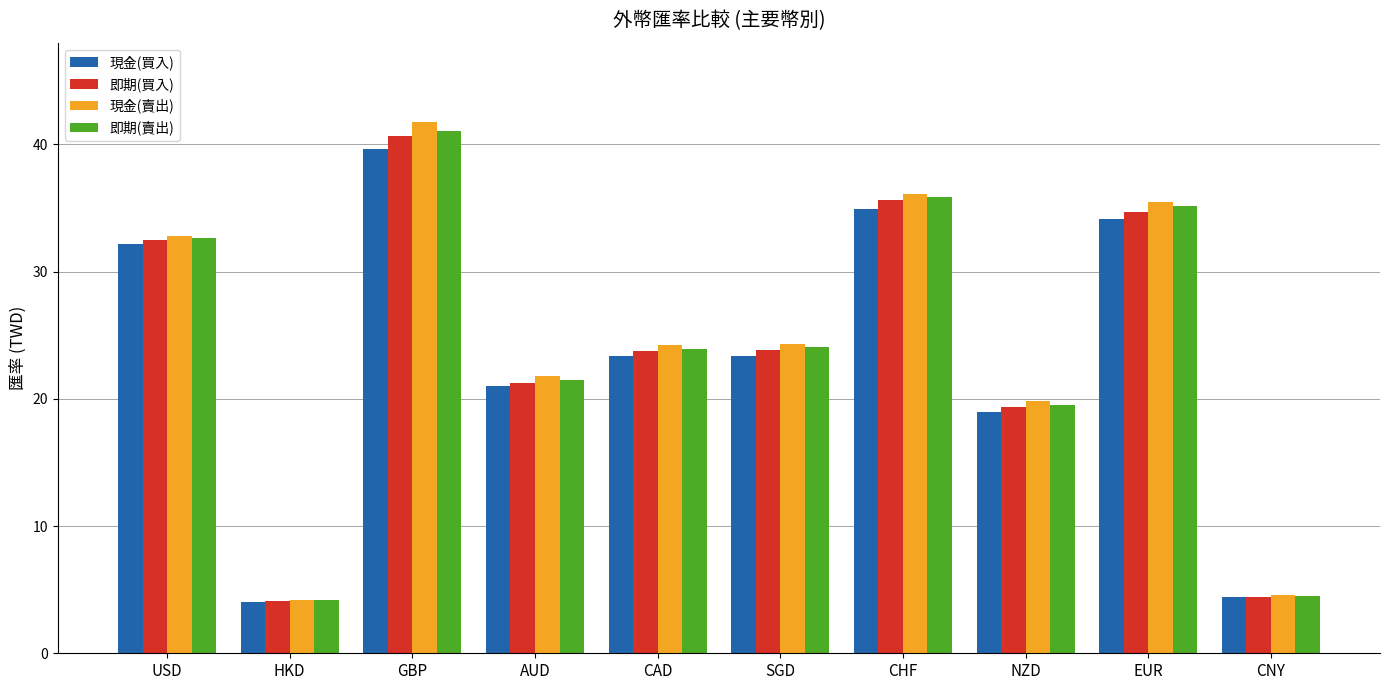

What is the approximate value of 現金(賣出) at CHF?

36.1